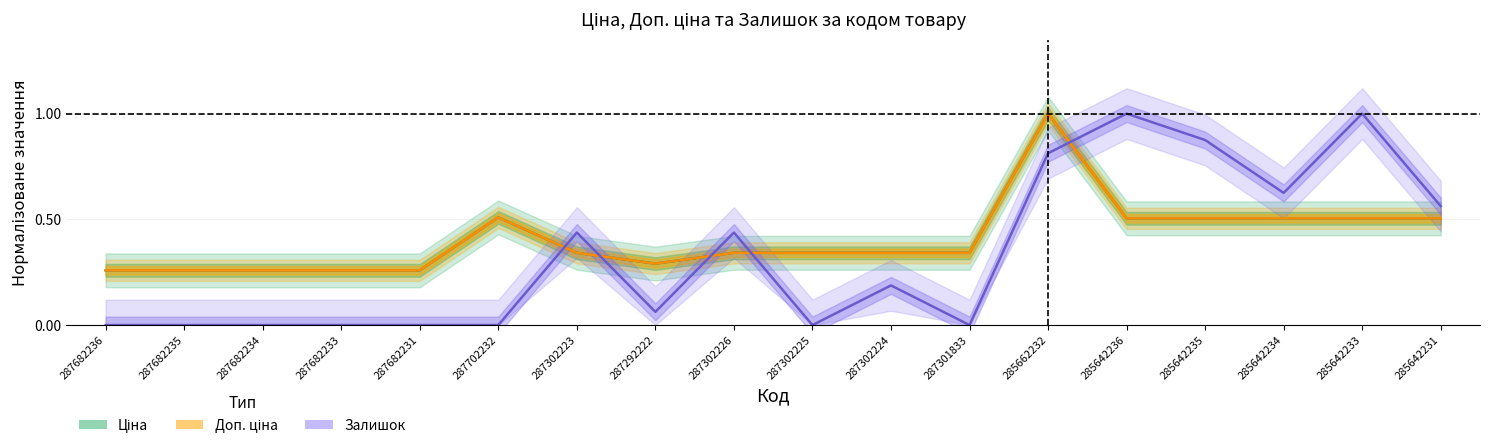

Rank the categories by Ціна value from highest to lowest.

285662232, 287702232, 285642236, 285642235, 285642234, 285642233, 285642231, 287302223, 287302226, 287302225, 287302224, 287301833, 287292222, 287682236, 287682235, 287682234, 287682233, 287682231